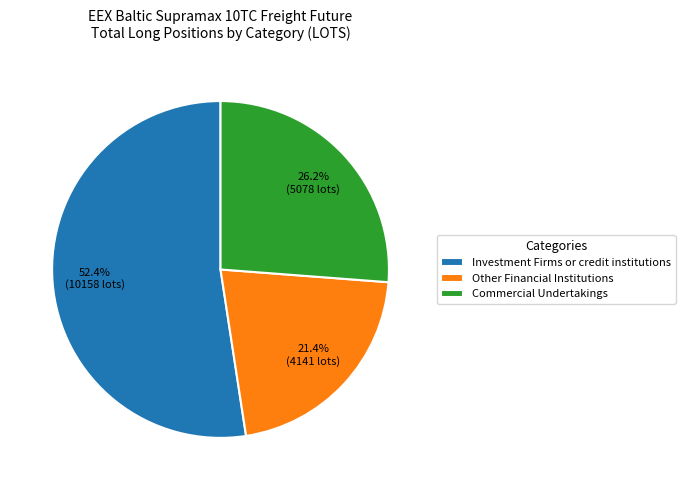

To the nearest percent, what portion does Commercial Undertakings represent?

26%